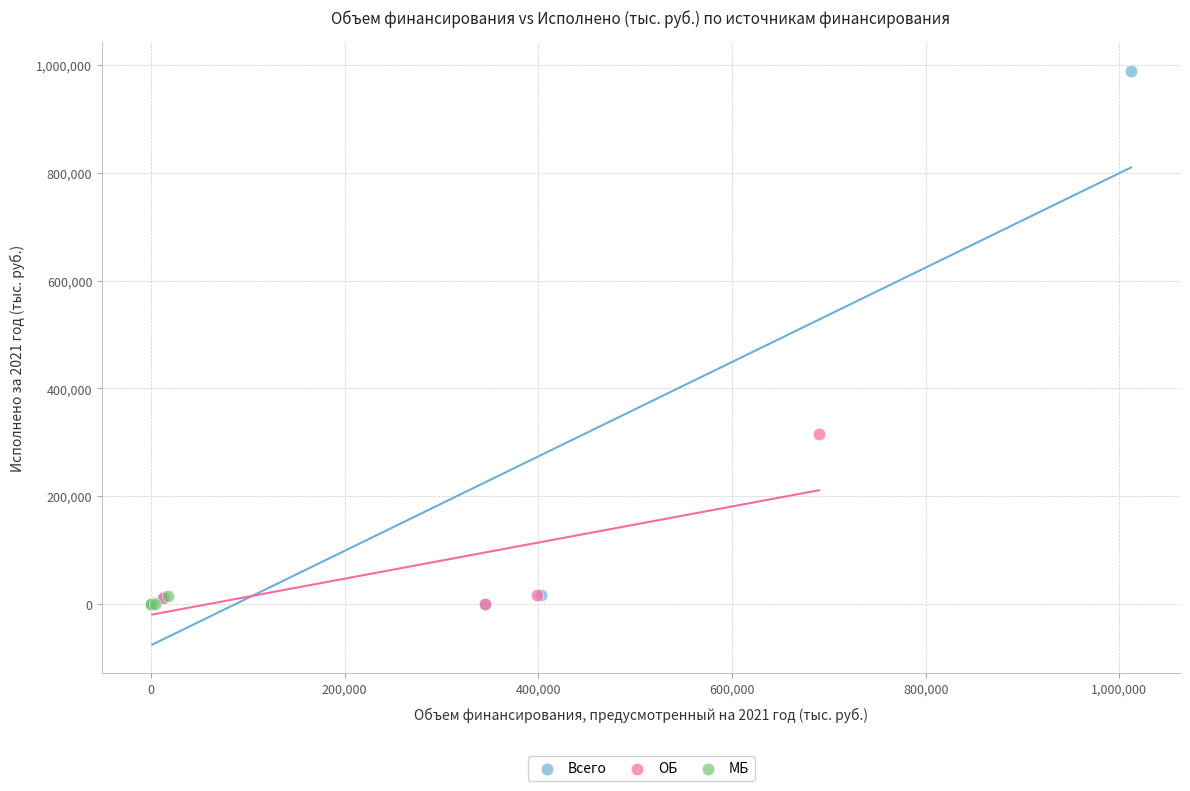

What are all the series names shown in the legend?

Всего, ОБ, МБ